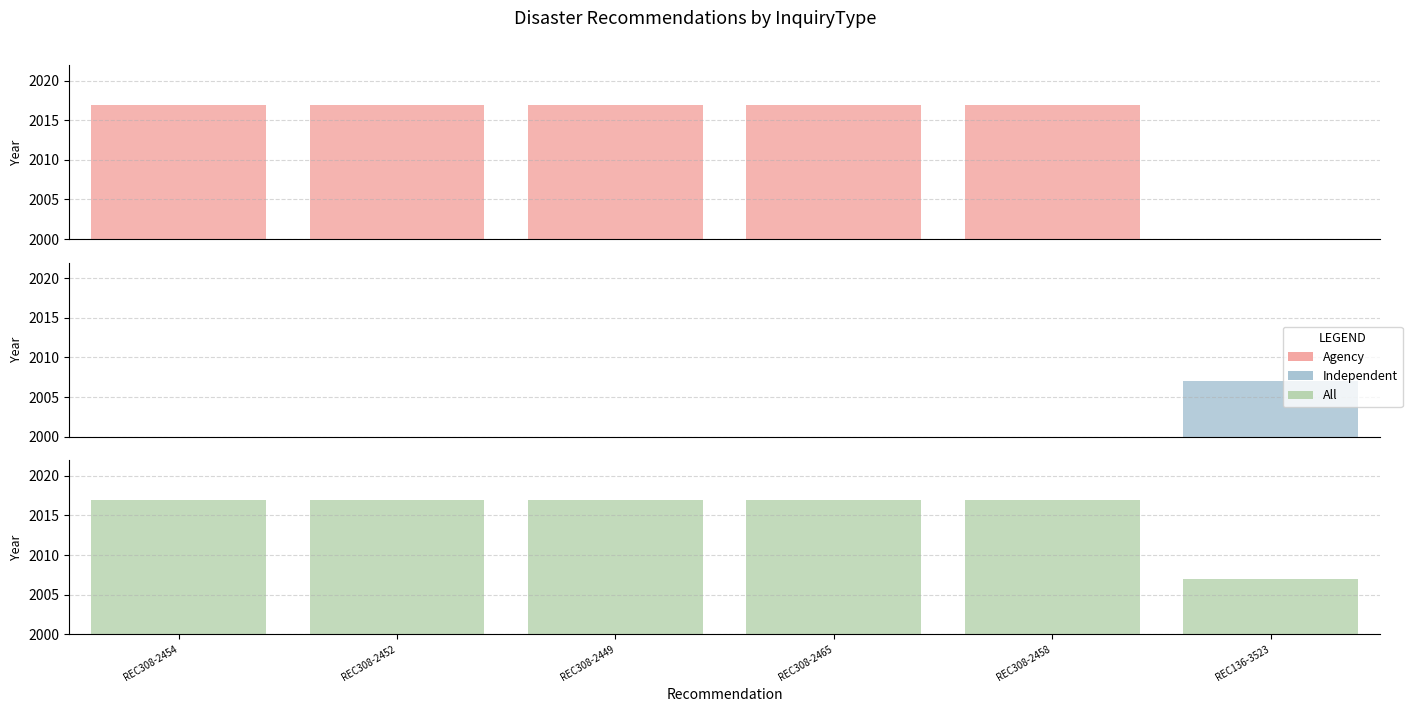

What position from the left is REC308-2452?

2